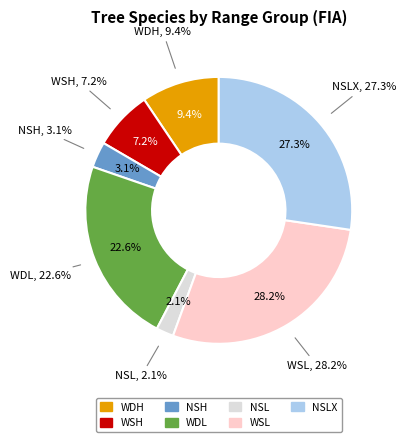

What percentage is the WSH slice, to the nearest percent?

7%